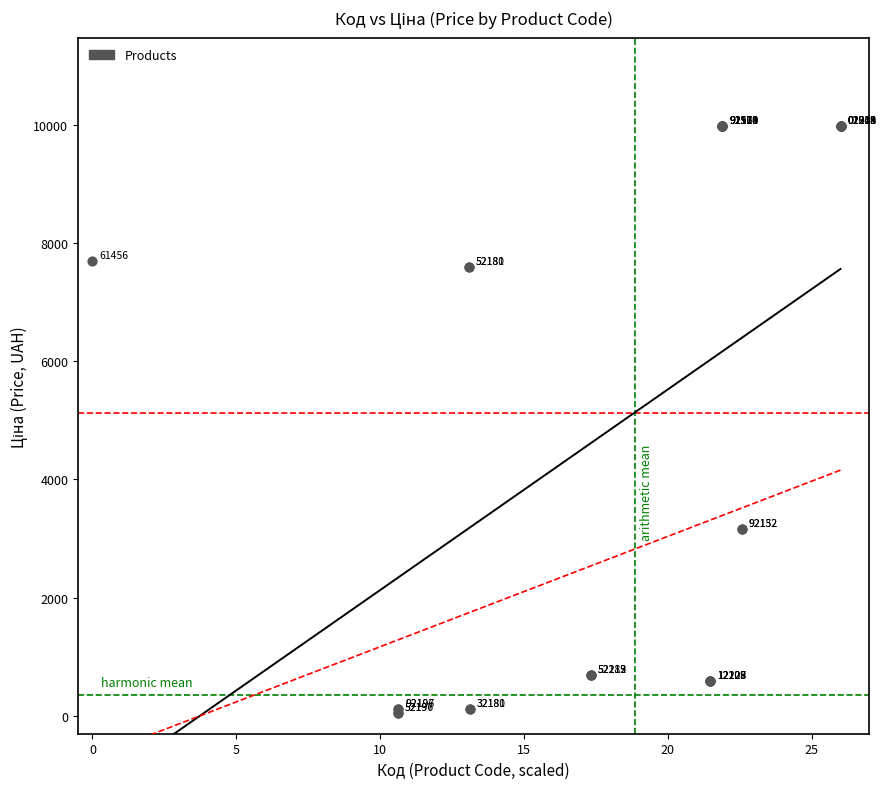

What Y value in the scatter plot is closest to 5016?

3157.9